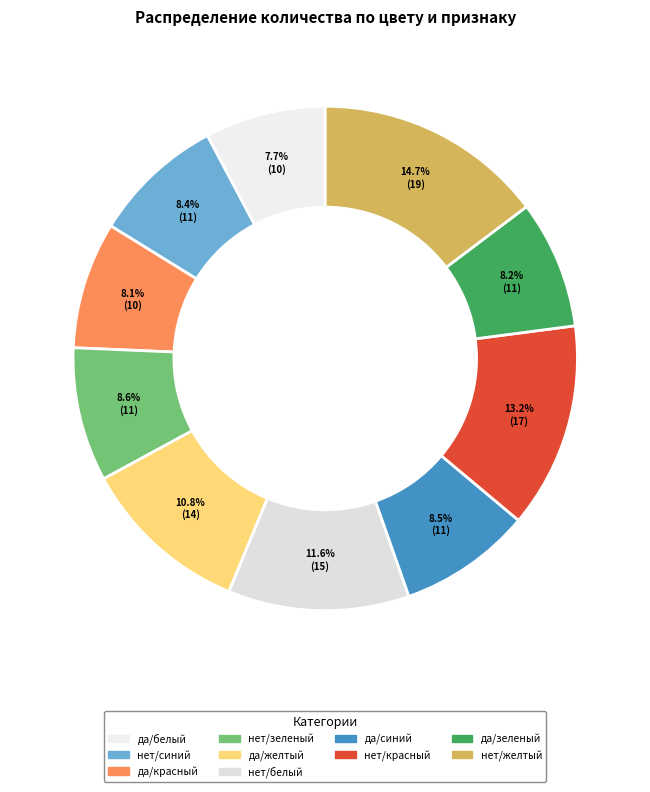

Is there a majority slice in this chart?

No